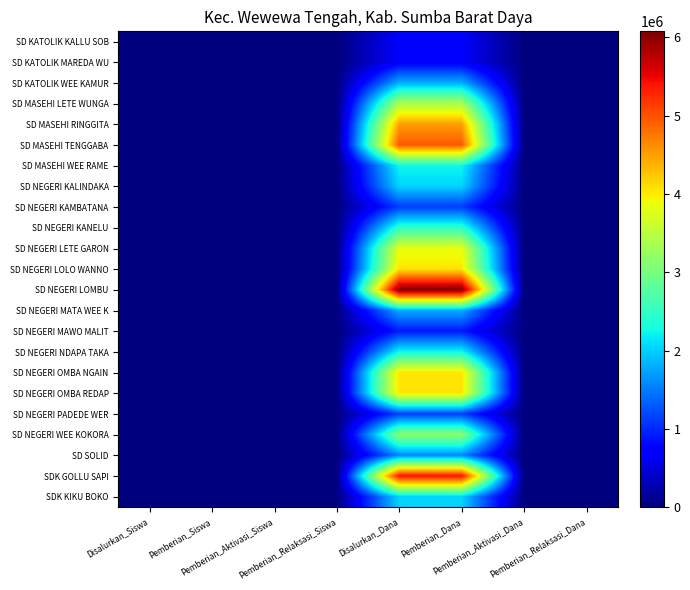

What is the greatest value displayed?

6075000